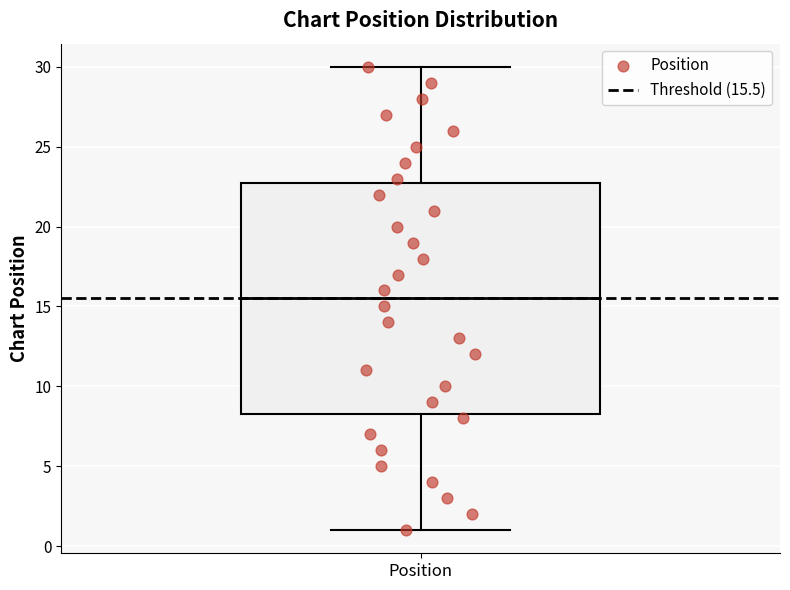

Read this box plot against the y-axis: the position of the median line, the range covered by the box, and the ends of both whiskers. The values are not printed on the chart, so give them approximately, as read against the axis.

median 15.5, box 8.5 to 23.0, whiskers 1.0 to 30.0